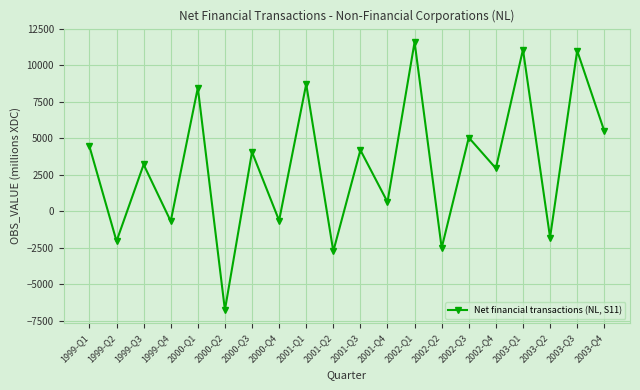

Does the chart have visible grid lines?

Yes